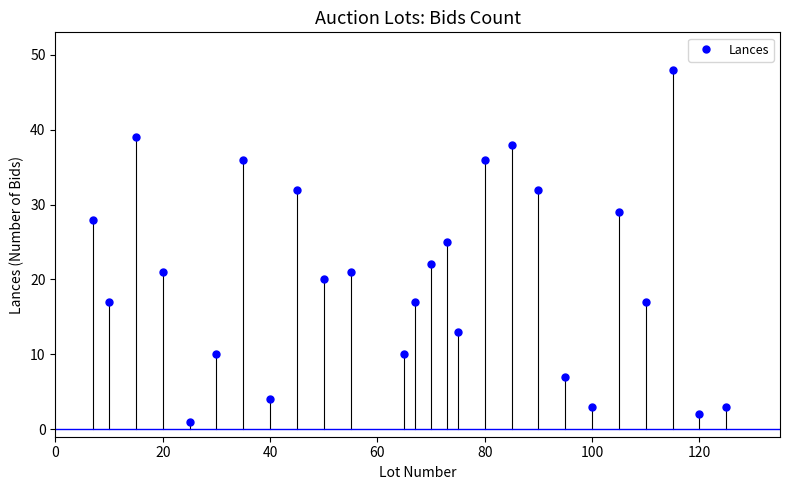

What is the value of the 15th point from the left?

25